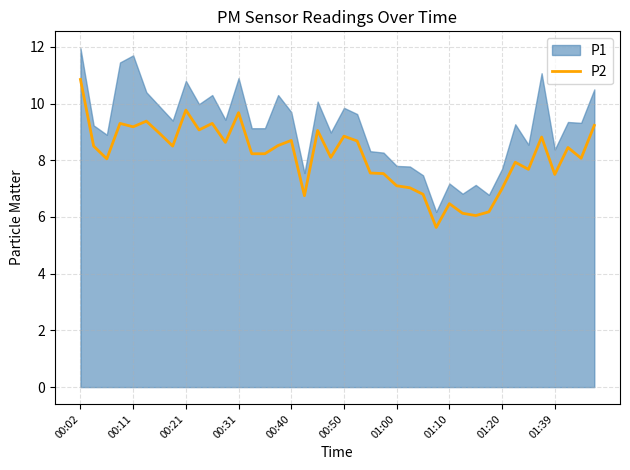

Which category has the highest value in the P2 series?

00:02